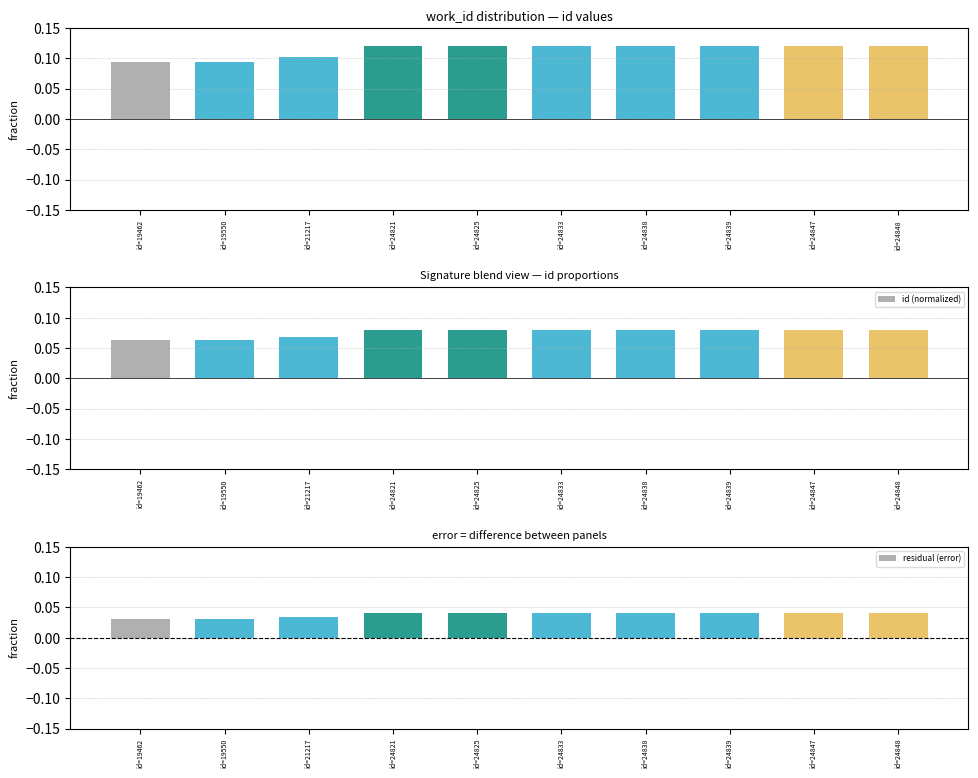

True or false: residual (error) has a value of 0.1 at id=21217.

False